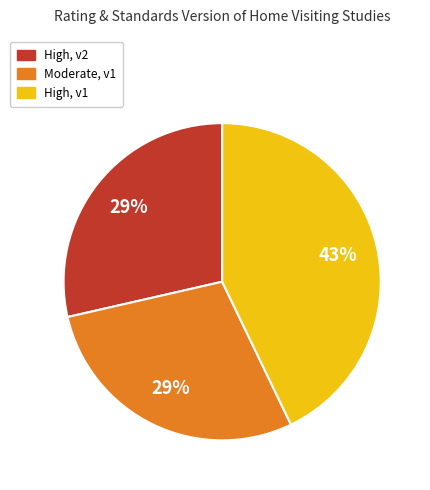

Is there any slice that represents more than half of the pie?

No